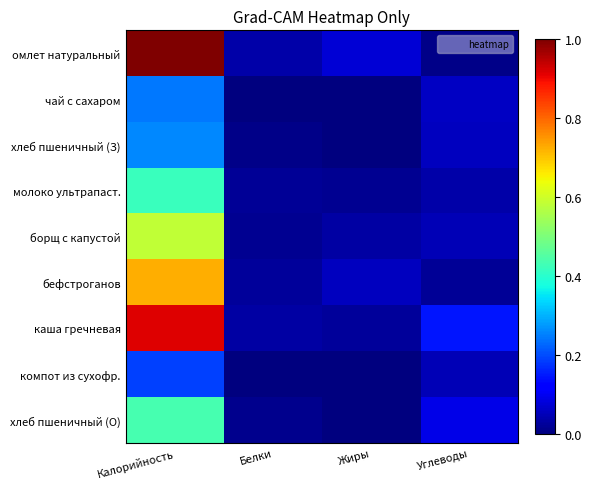

Reading left to right, extract all data points from this chart.

омлет натуральный: Калорийность=1.0	Белки=0.0	Жиры=0.1	Углеводы=0.0
чай с сахаром: Калорийность=0.2	Белки=0.0	Жиры=0.0	Углеводы=0.1
хлеб пшеничный (З): Калорийность=0.3	Белки=0.0	Жиры=0.0	Углеводы=0.1
молоко ультрапаст.: Калорийность=0.4	Белки=0.0	Жиры=0.0	Углеводы=0.0
борщ с капустой: Калорийность=0.6	Белки=0.0	Жиры=0.0	Углеводы=0.0
бефстроганов: Калорийность=0.7	Белки=0.0	Жиры=0.1	Углеводы=0.0
каша гречневая: Калорийность=0.9	Белки=0.0	Жиры=0.0	Углеводы=0.1
компот из сухофр.: Калорийность=0.2	Белки=0.0	Жиры=0.0	Углеводы=0.0
хлеб пшеничный (О): Калорийность=0.4	Белки=0.0	Жиры=0.0	Углеводы=0.1